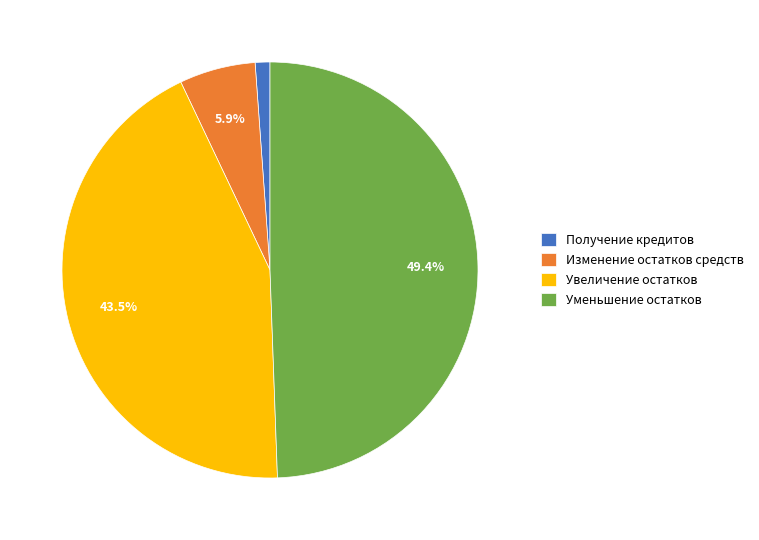

Which slice is the smallest?

Получение кредитов